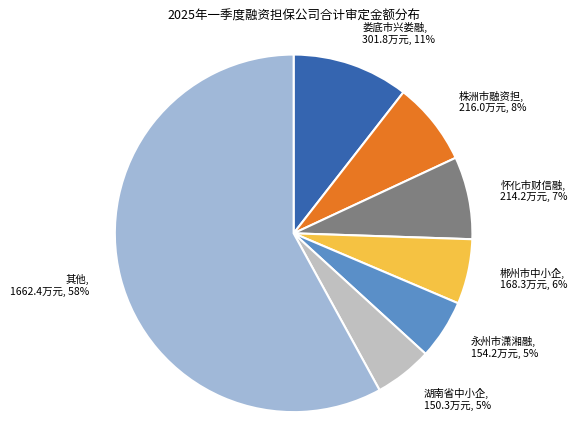

To the nearest percent, what is the average slice percentage?

14%